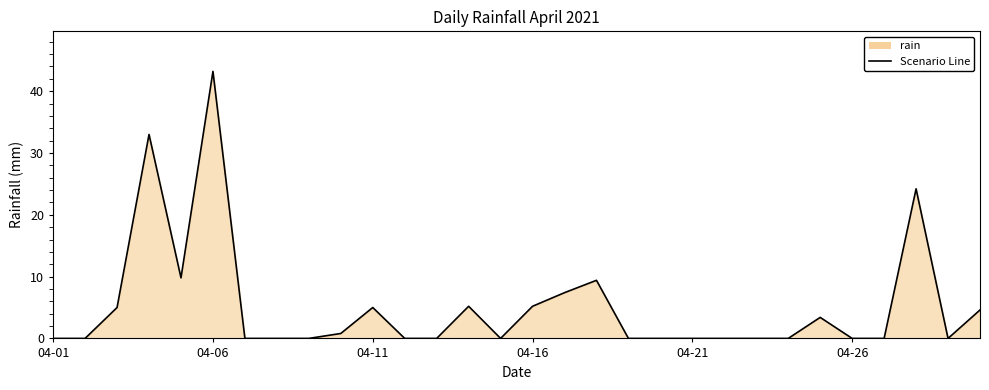

What is the difference between the maximum and minimum values?

43.2